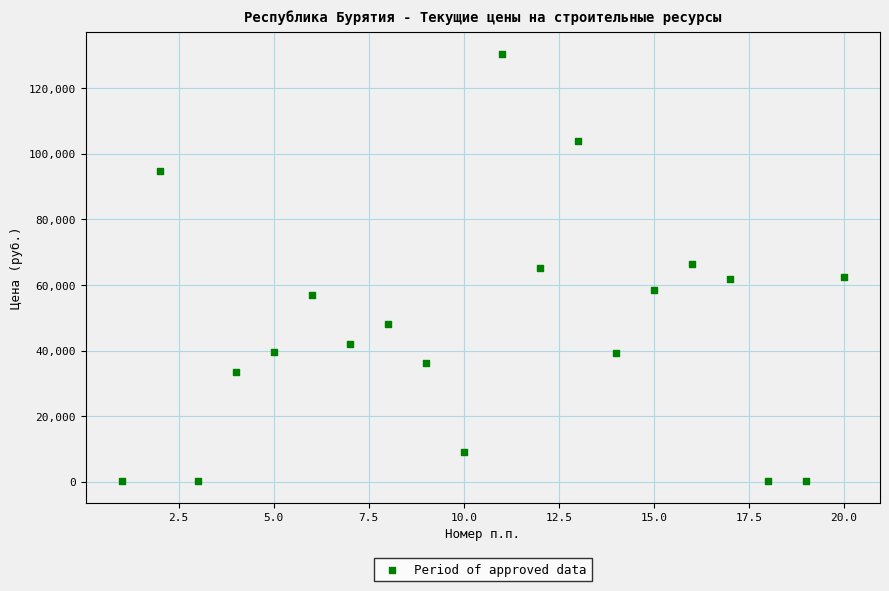

What is the range of X values (max minus min)?

19.0